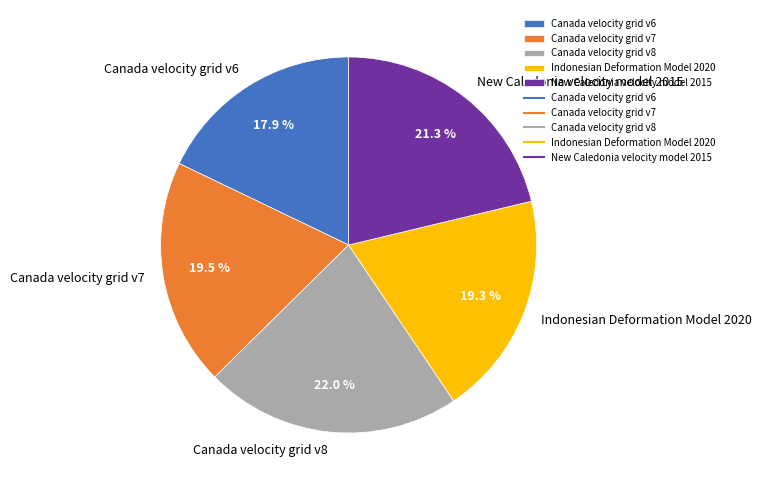

Is it true that Indonesian Deformation Model 2020 is 25% of the pie?

False